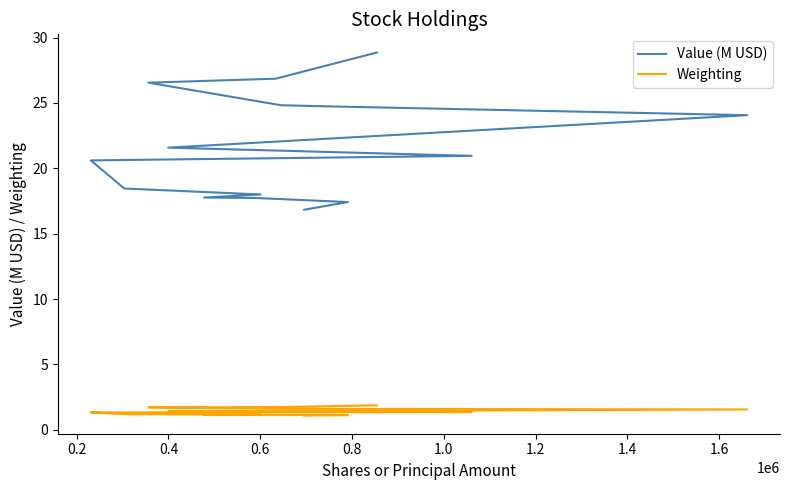

Count the number of data series in this chart.

2